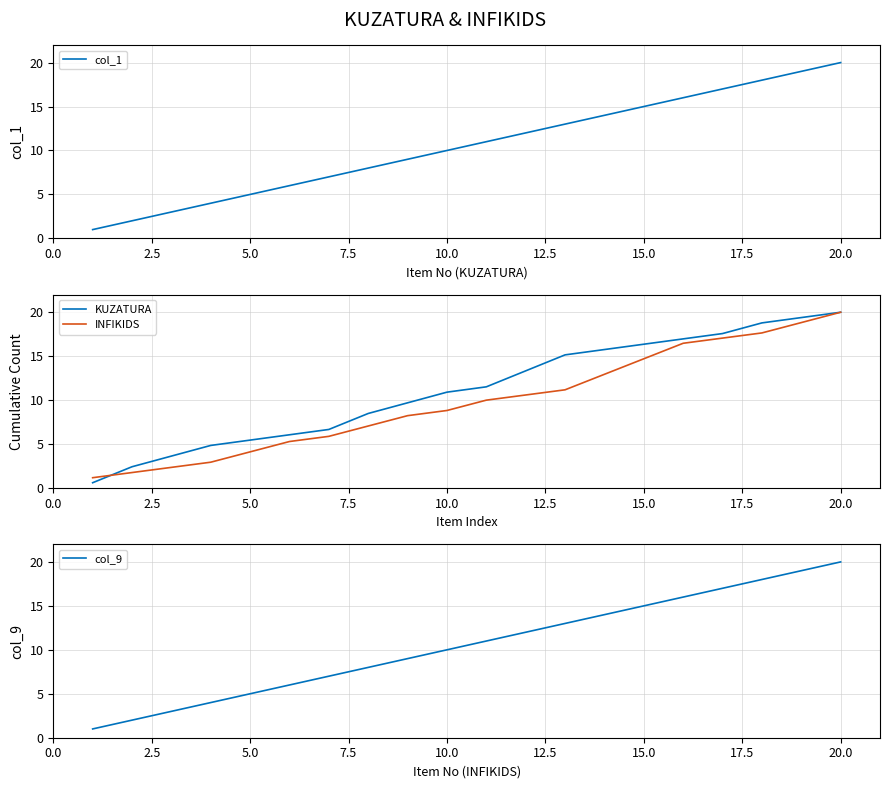

Reading left to right, list all the values displayed in this chart.

col_1: 1.0	2.0	3.0	4.0	5.0	6.0	7.0	8.0	9.0	10.0	11.0	12.0	13.0	14.0	15.0	16.0	17.0	18.0	19.0	20.0
KUZATURA: 0.6	2.4	3.6	4.8	5.5	6.1	6.7	8.5	9.7	10.9	11.5	13.3	15.2	15.8	16.4	17.0	17.6	18.8	19.4	20.0
INFIKIDS: 1.2	1.8	2.4	2.9	4.1	5.3	5.9	7.1	8.2	8.8	10.0	10.6	11.2	12.9	14.7	16.5	17.1	17.6	18.8	20.0
col_9: 1.0	2.0	3.0	4.0	5.0	6.0	7.0	8.0	9.0	10.0	11.0	12.0	13.0	14.0	15.0	16.0	17.0	18.0	19.0	20.0